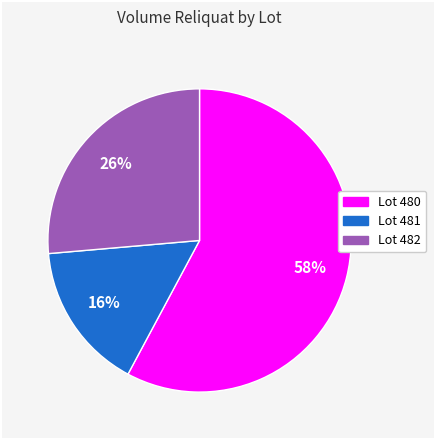

How many slices are in this pie chart?

3